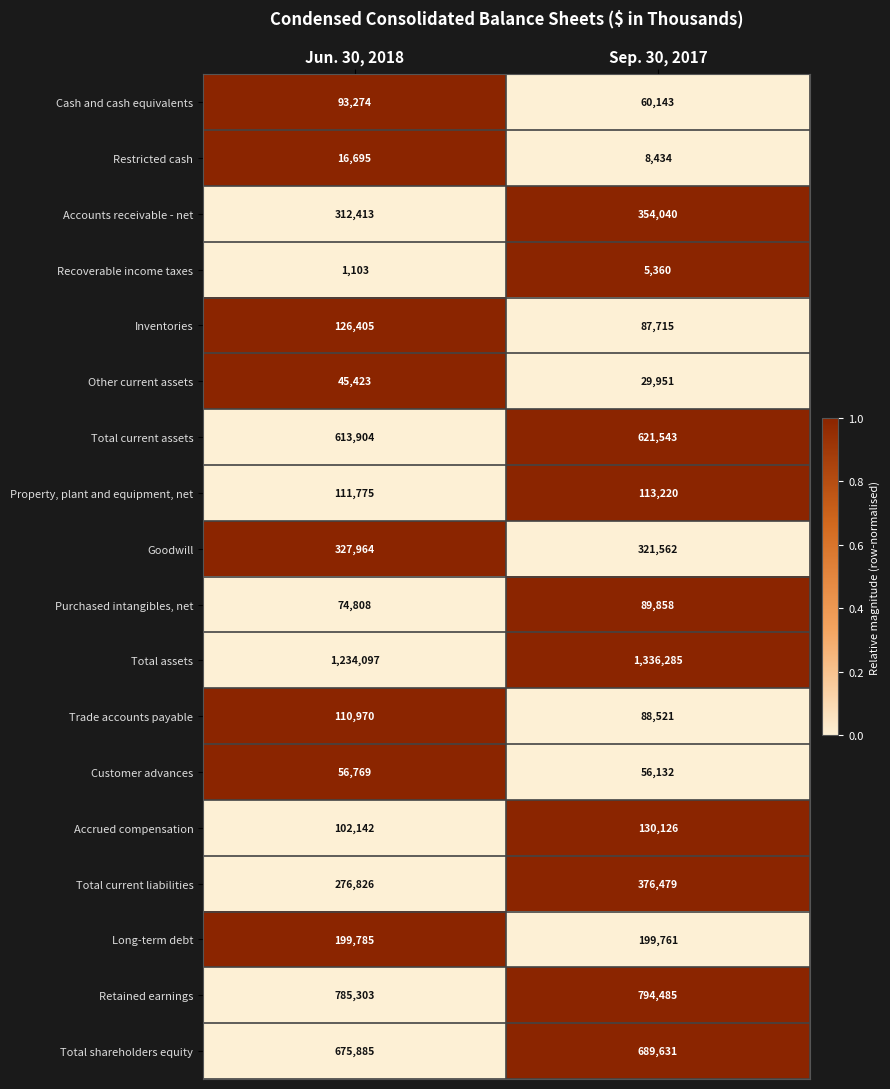

What is the difference between the Total current liabilities values at Jun. 30, 2018 and Sep. 30, 2017?

99653